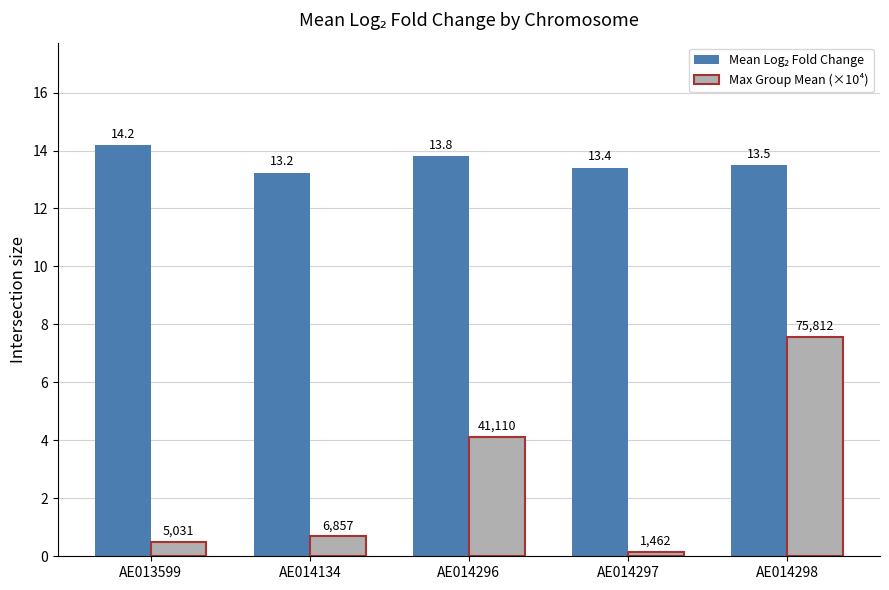

Where is Max Group Mean (×10⁴) nearest to the value 3?

AE014296